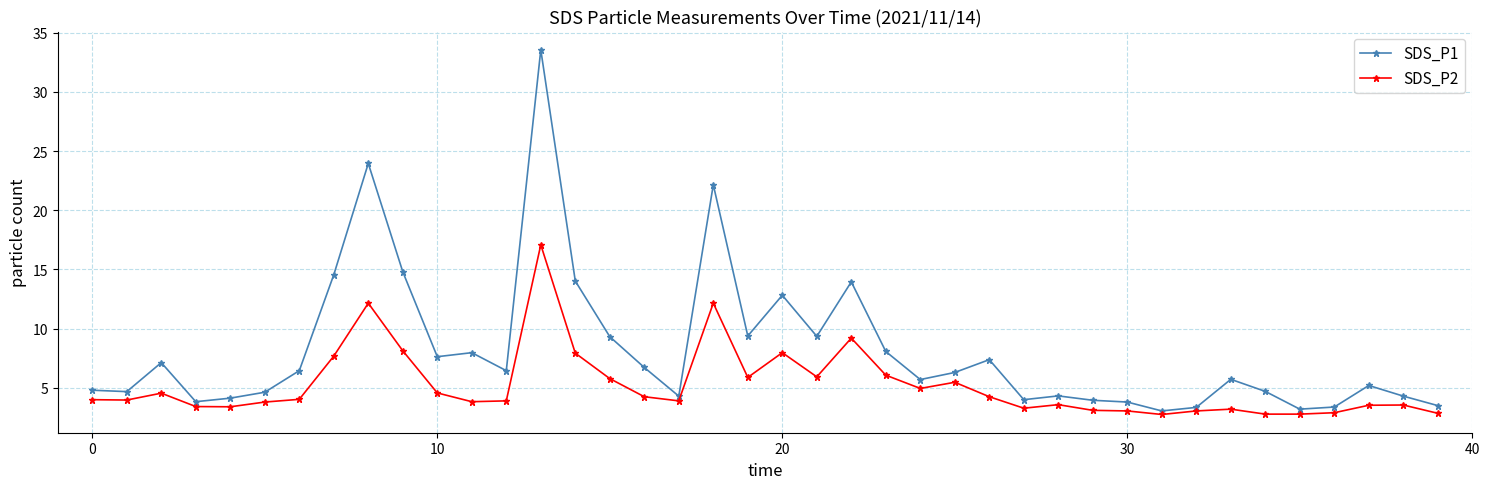

At how many categories does at least one series exceed 5?

23